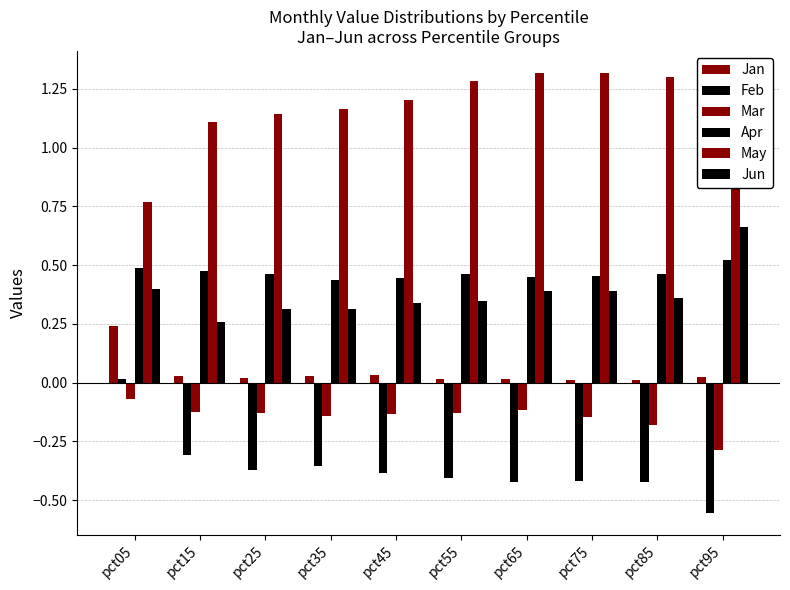

What is the highest value of the Apr series?

0.5